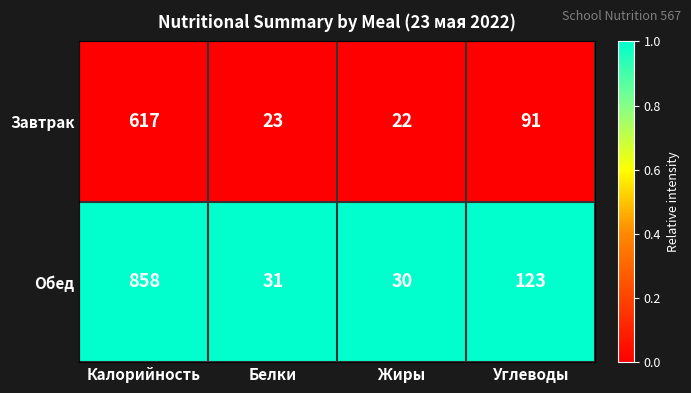

Which series has the widest spread of values?

Обед